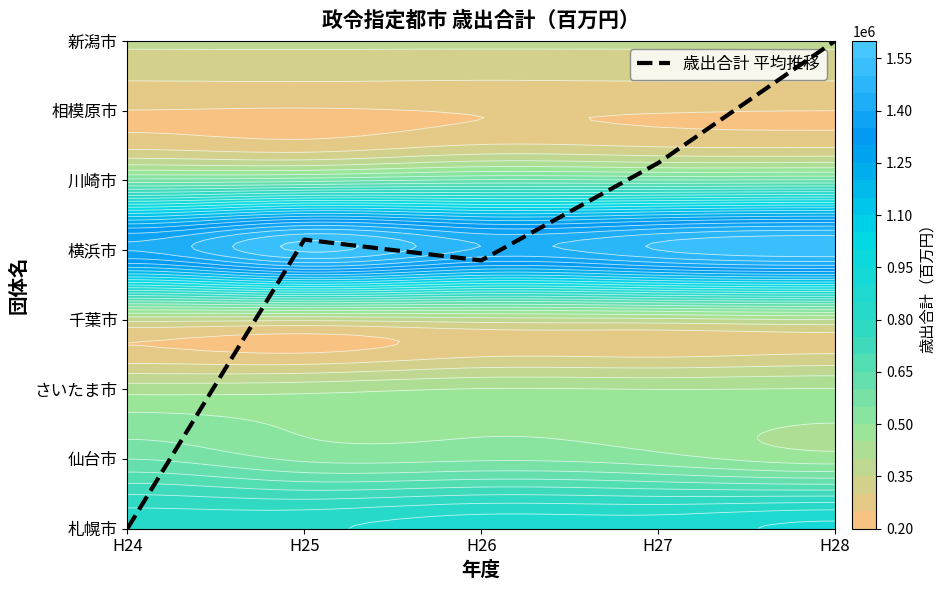

Reading right to left, what are all the values shown in this chart?

H28=7.0	H27=5.2	H26=3.8	H25=4.1	H24=0.0